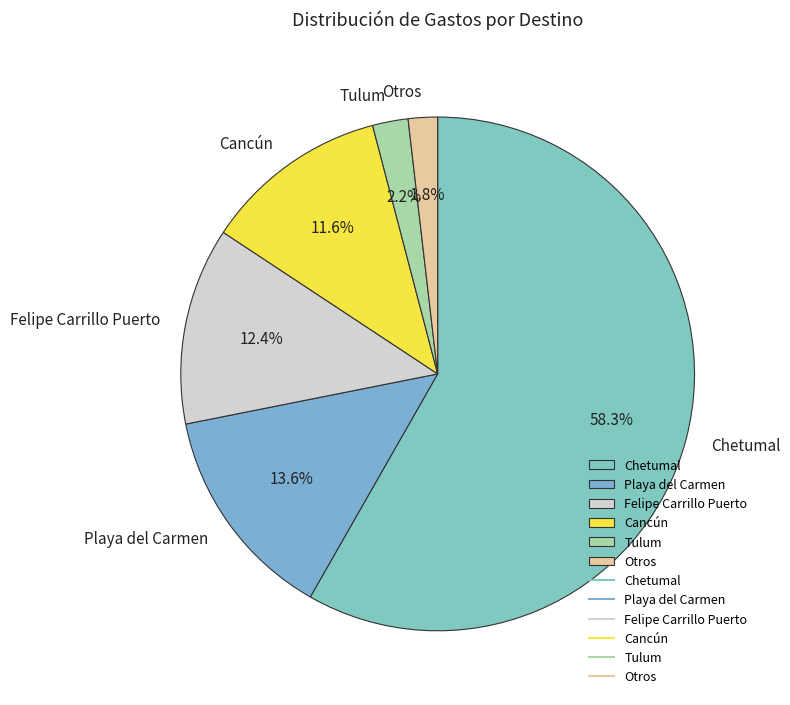

Do Felipe Carrillo Puerto and Tulum together represent more than half of the pie?

No